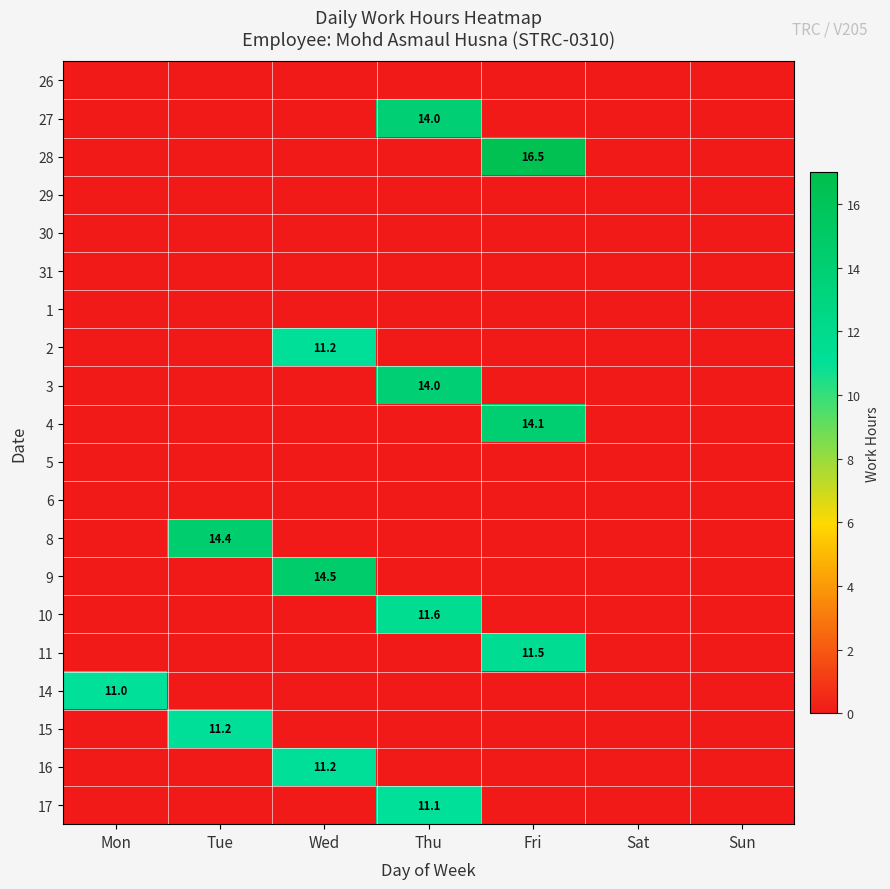

The value of 28 at Fri is 26.4. True or false?

False